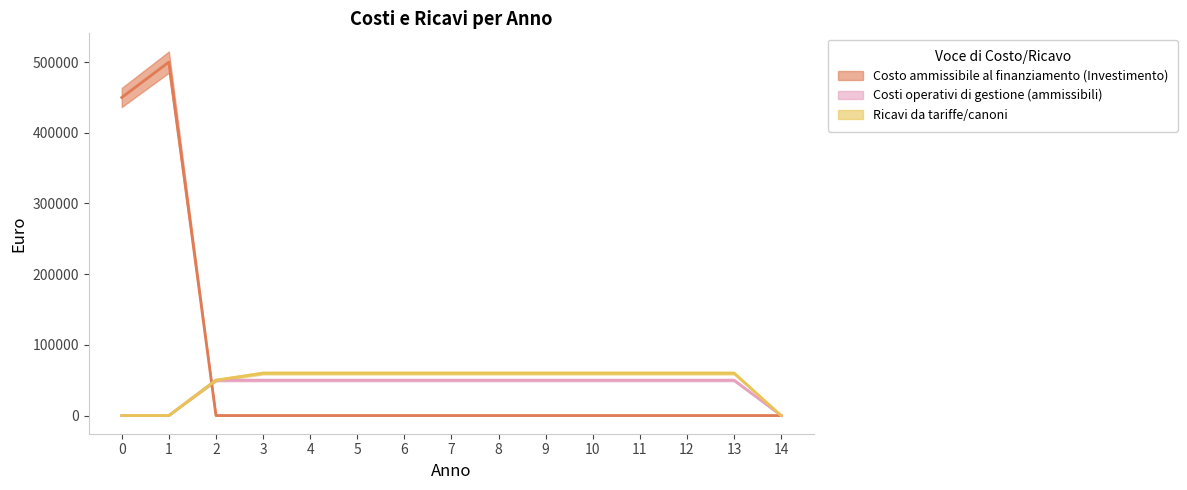

Where do Costo ammissibile al finanziamento (Investimento) and Costi operativi di gestione (ammissibili) first cross each other?

1 and 2